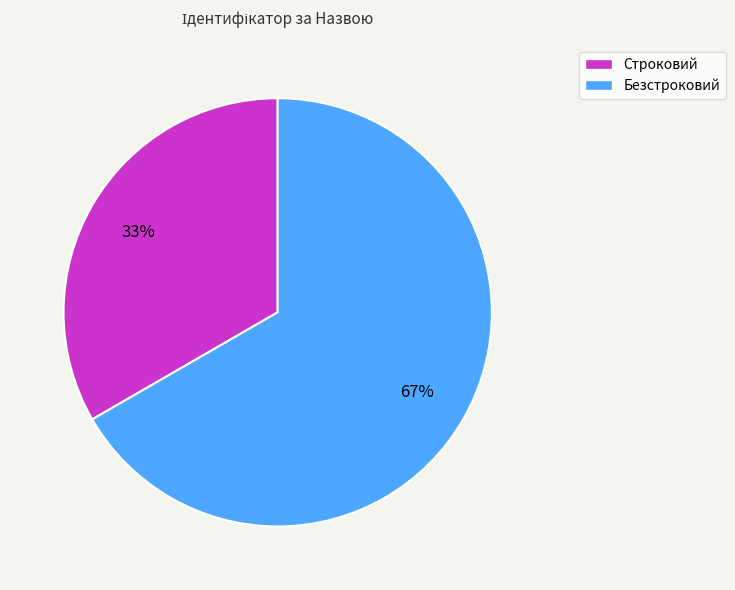

Do Безстроковий and Строковий together represent more than half of the pie?

Yes